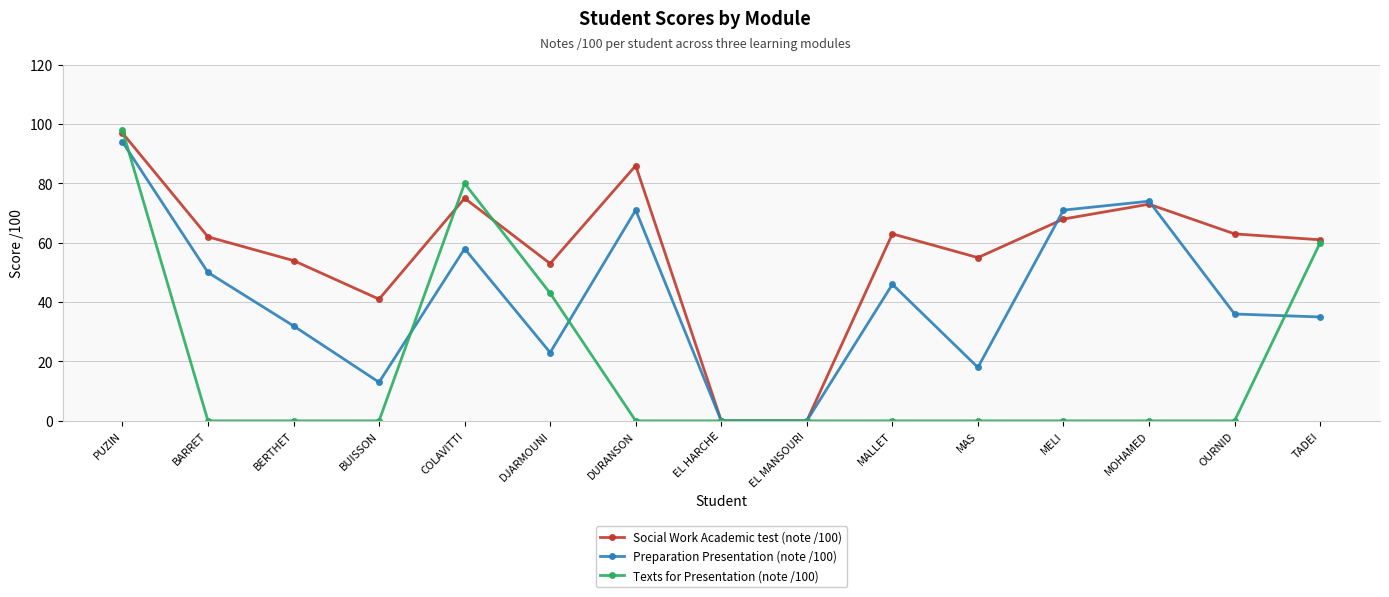

What is the value of the Texts for Presentation (note /100) point at the 6th from the left?

43